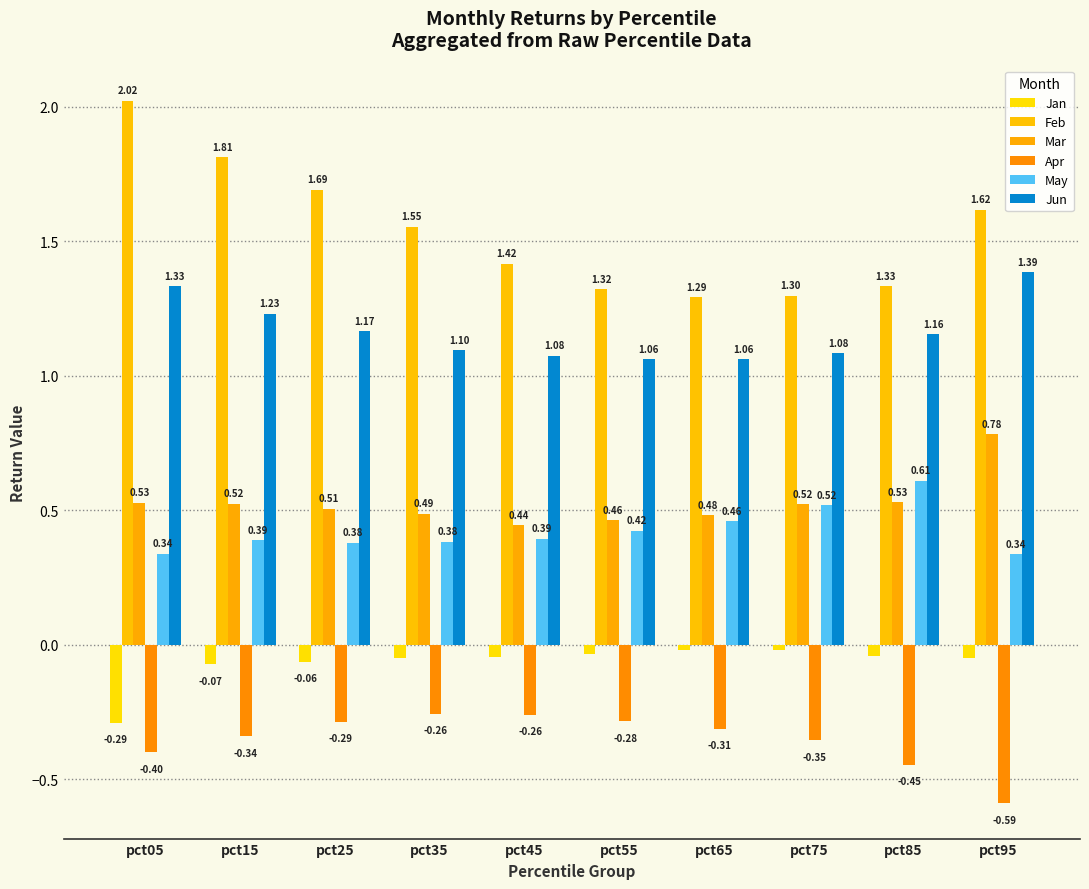

How many groups of bars are there?

10